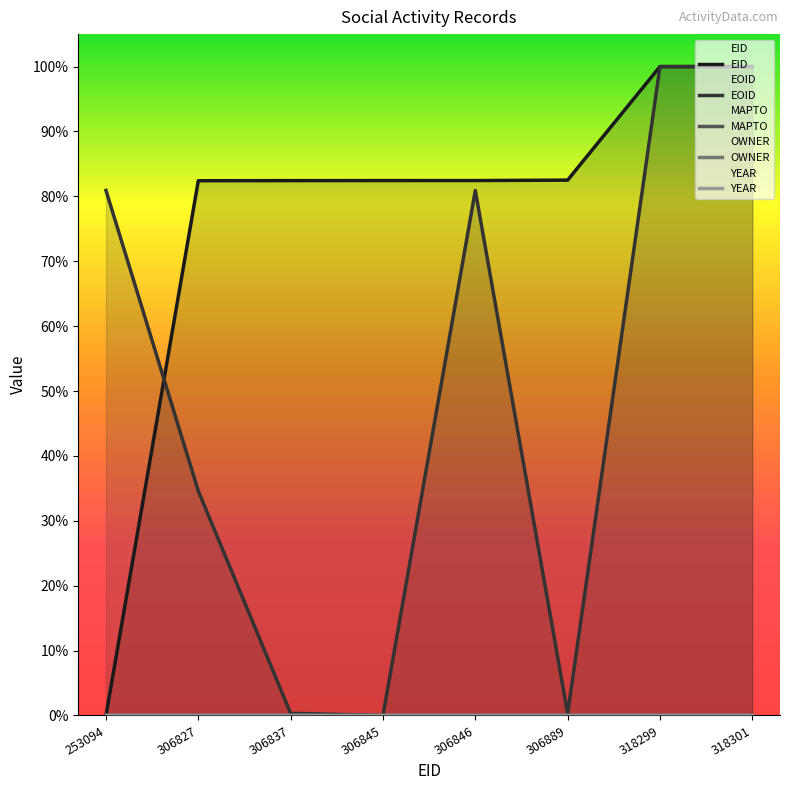

List the labels in order of EID value, smallest first.

253094, 306827, 306837, 306845, 306846, 306889, 318299, 318301